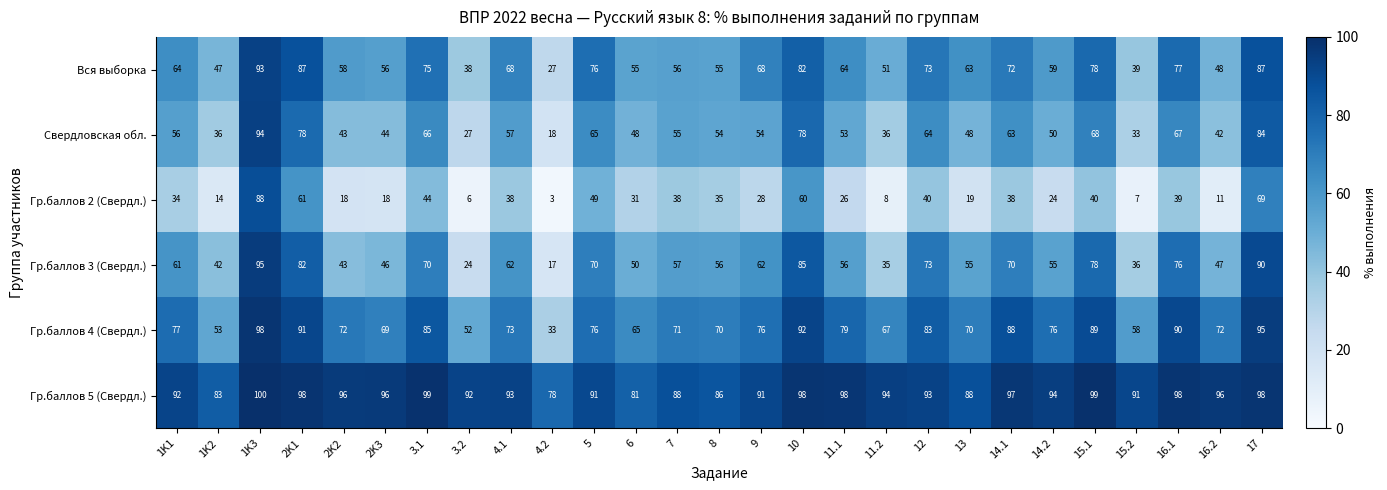

Which label corresponds to the largest value in the chart?

1K3